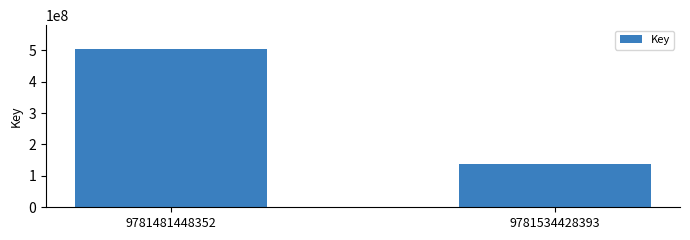

How many bars are there in total?

2